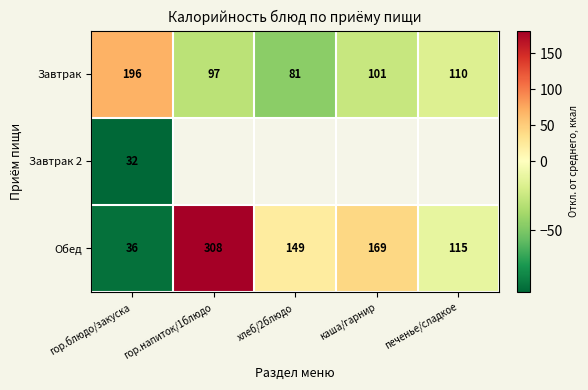

At which label is Завтрак closest to 138?

печенье/сладкое